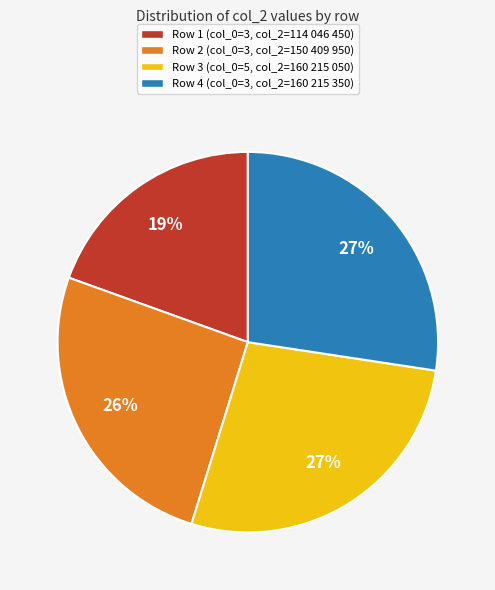

Is it true that Row 3 (col_0=5, col_2=160 215 050) is 40% of the pie?

False